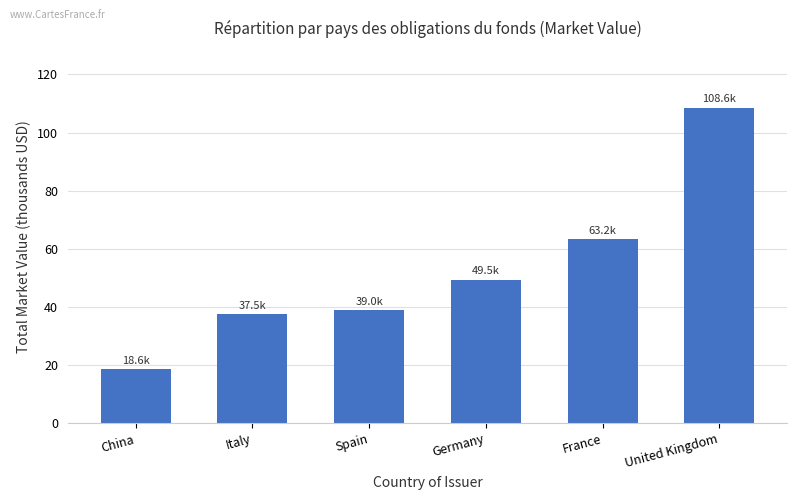

What is the minimum value shown in the chart?

18.6